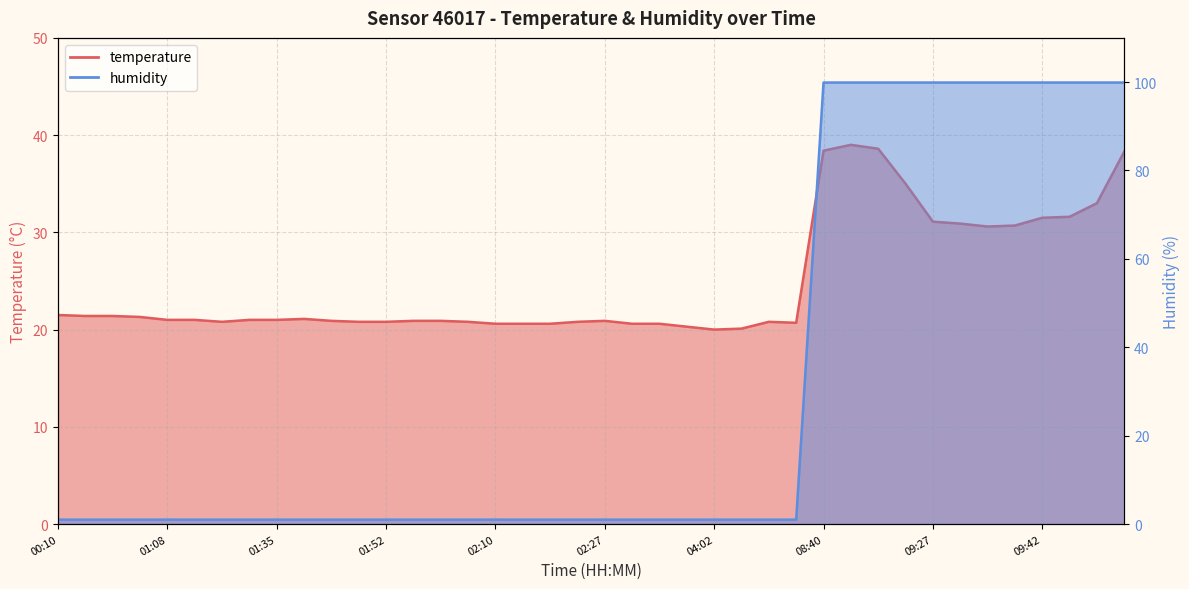

Rank the categories by humidity value from highest to lowest.

08:40, 08:47, 09:05, 09:17, 09:27, 09:29, 09:37, 09:39, 09:42, 09:44, 09:51, 09:56, 00:10, 00:59, 01:01, 01:04, 01:08, 01:11, 01:16, 01:32, 01:35, 01:37, 01:45, 01:50, 01:52, 01:55, 01:57, 02:02, 02:10, 02:12, 02:19, 02:24, 02:27, 02:46, 02:49, 03:06, 04:02, 04:10, 05:01, 05:13